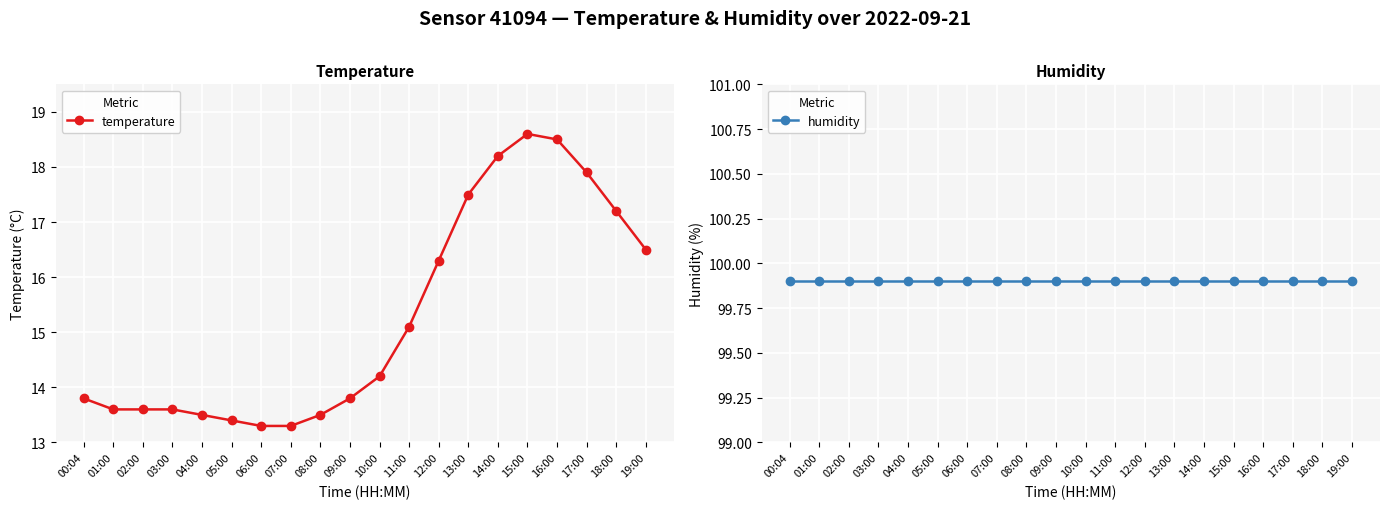

What are all the series names shown in the legend?

temperature, humidity